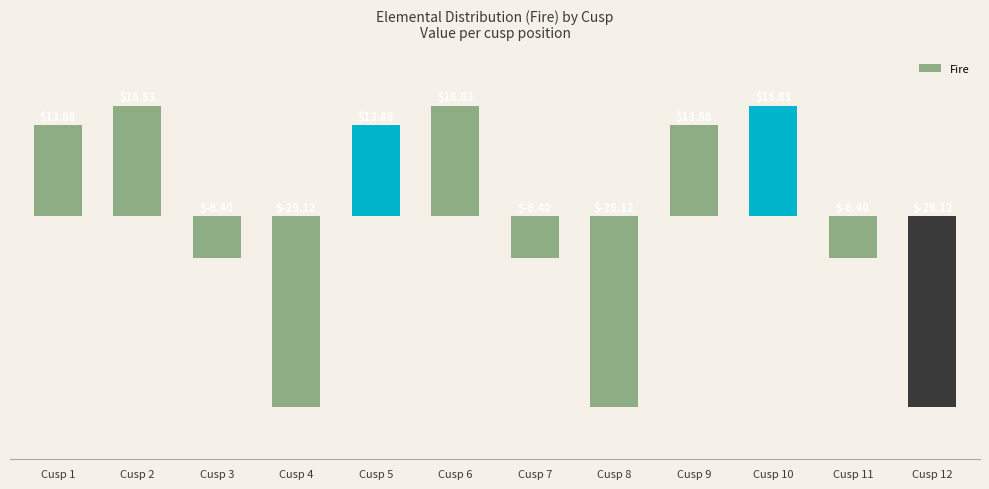

What is the change in value from Cusp 8 to Cusp 11?

+22.7